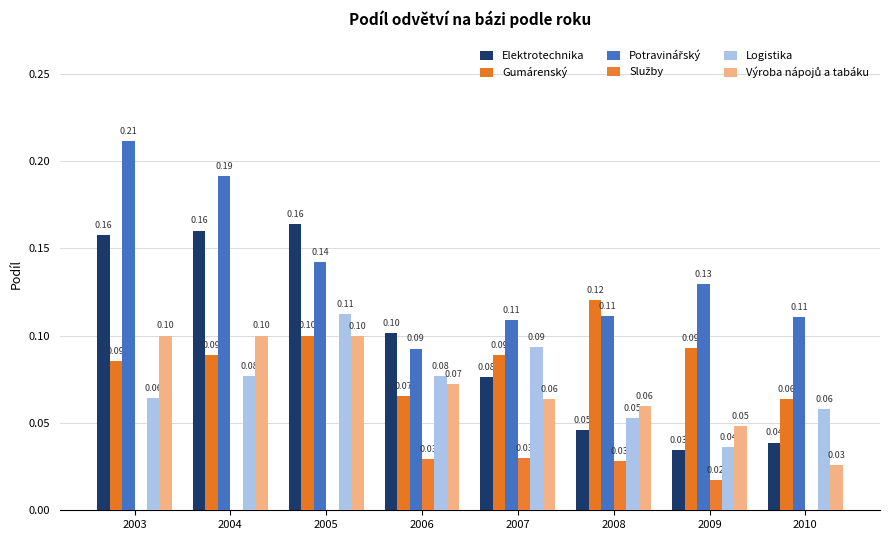

Between 2006 and 2004, which is larger?

2004